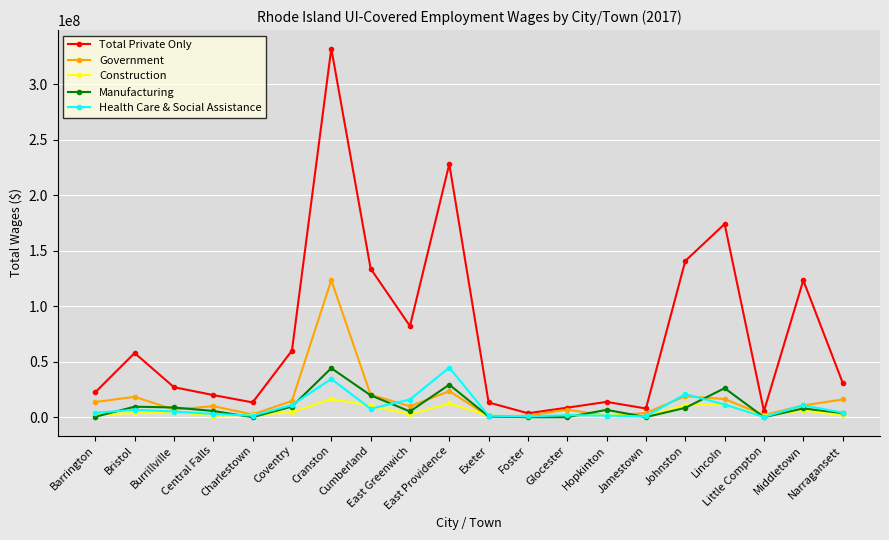

Which category has the highest value across all series?

Cranston